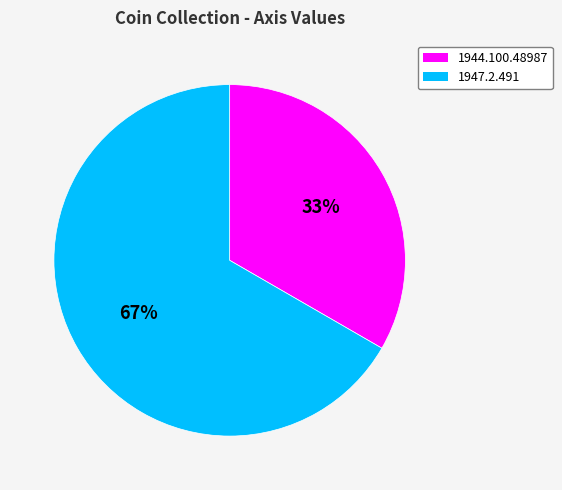

How many slices are in this pie chart?

2